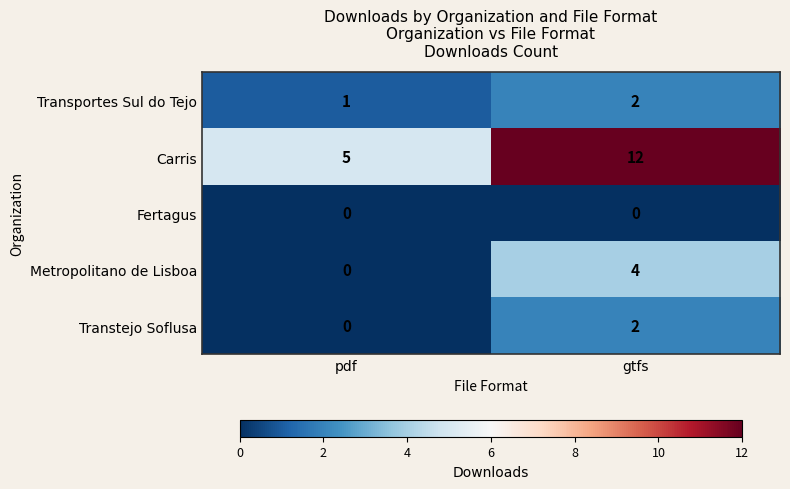

The value of Metropolitano de Lisboa at gtfs is 4. True or false?

True